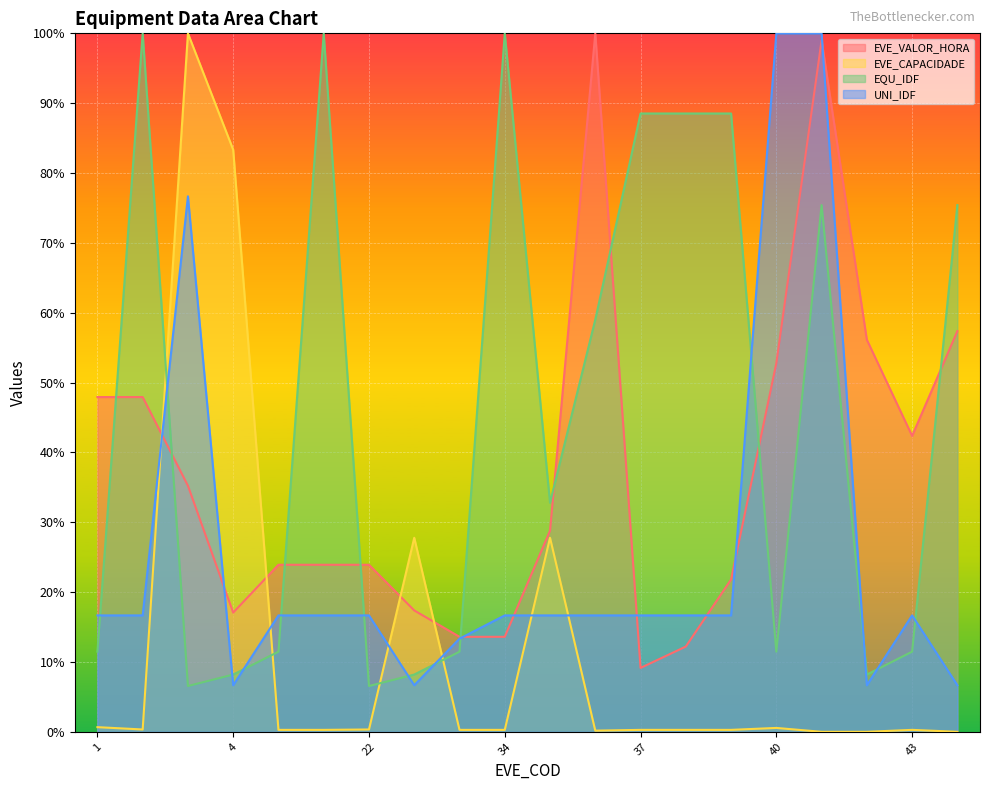

Does the chart display data point markers on the line(s)?

No